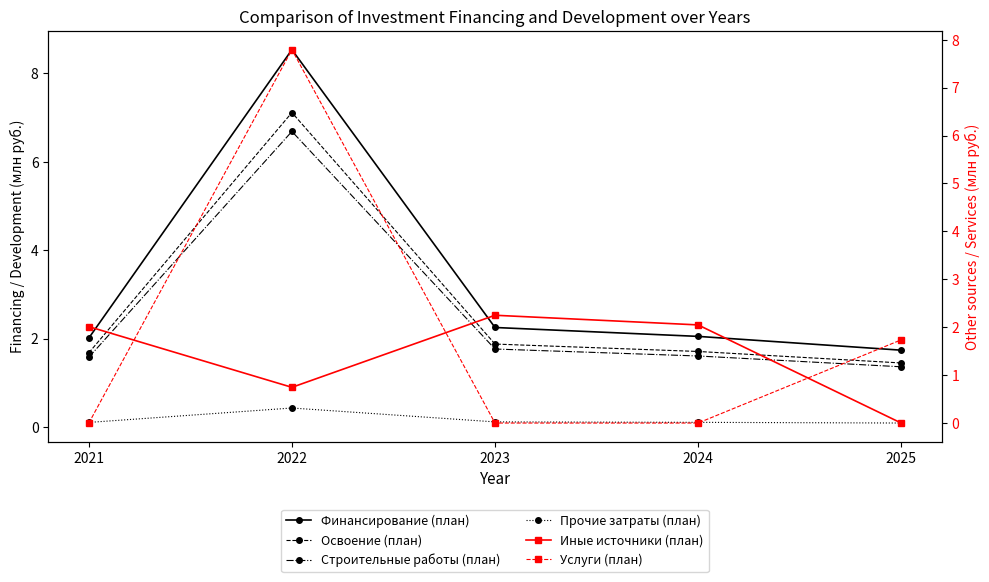

Which category has the highest value in the Финансирование (план) series?

2022